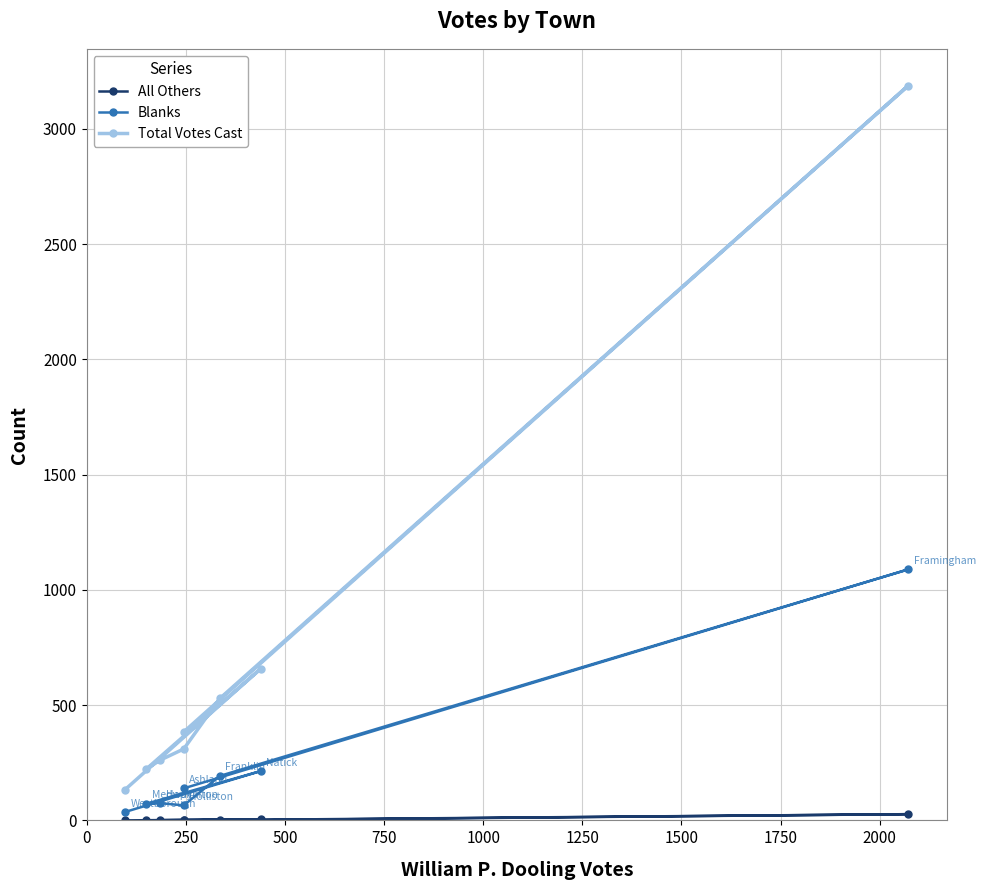

What is the difference between the Blanks values at 1500 and 0?

75